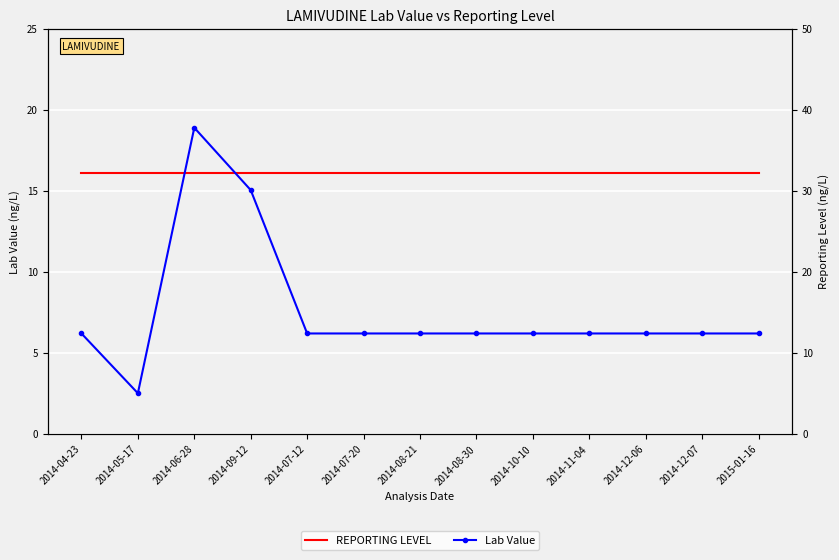

Between 2014-04-23 and 2014-05-17, which series saw the biggest shift?

Lab Value